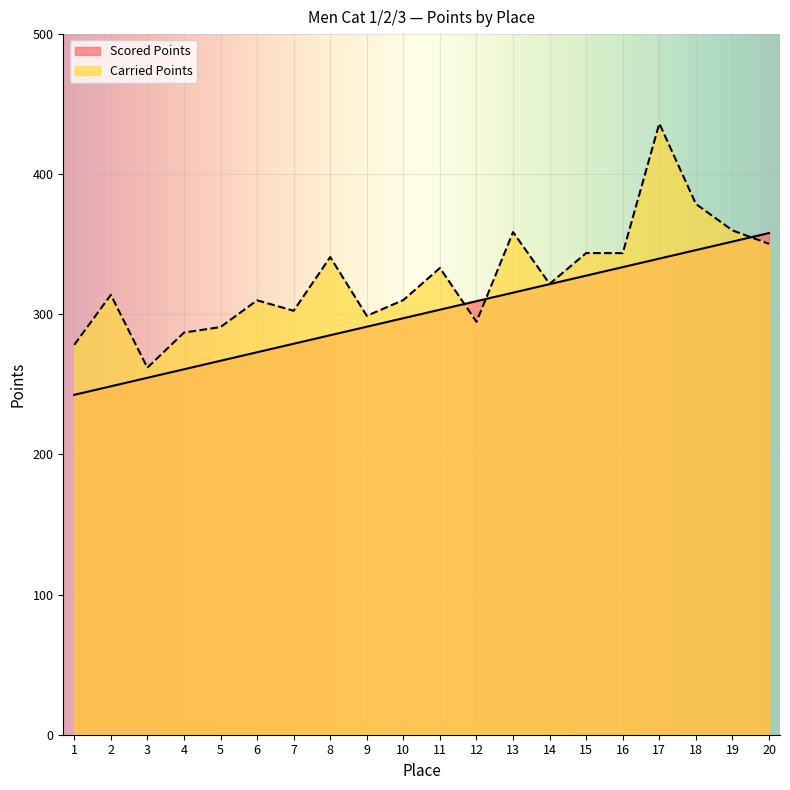

At how many categories does at least one series exceed 417?

1